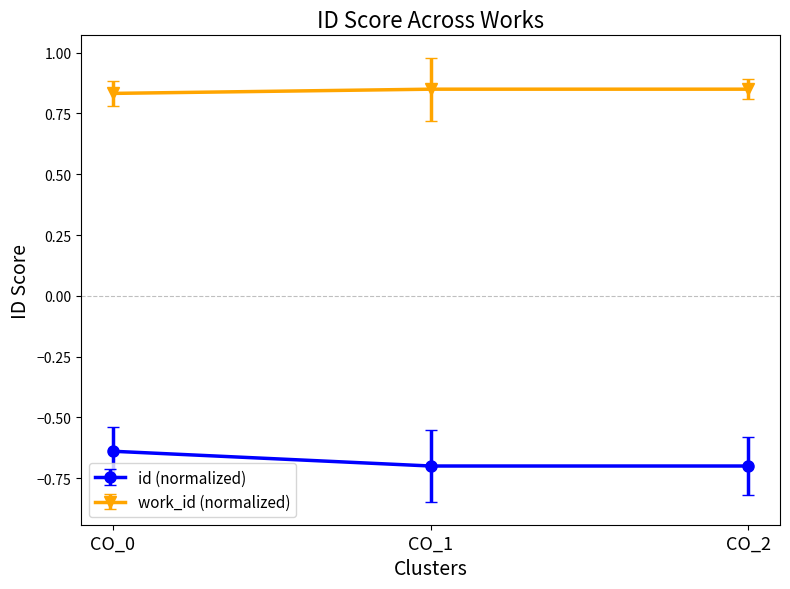

What is the minimum value shown in the chart?

-0.7